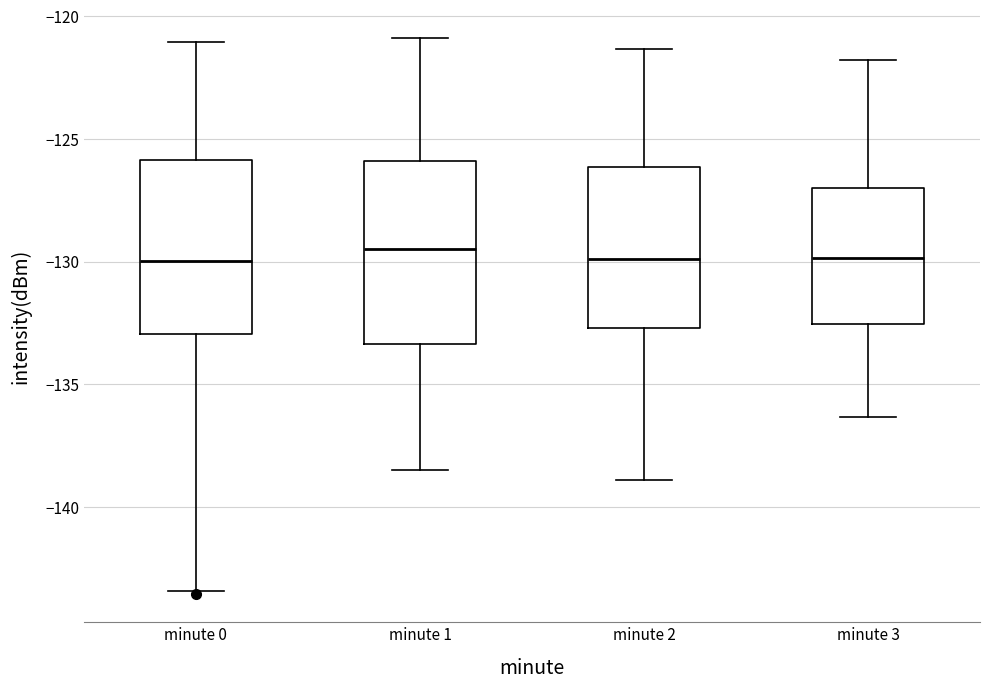

Reading left to right, read every box against the y-axis: the position of its median line, the range the box covers, and the ends of its whiskers. The values are not printed on the chart, so give them approximately, as read against the axis.

minute 0: median -130.0, box -133.0 to -126.0, whiskers -143.5 to -121.0
minute 1: median -129.5, box -133.5 to -126.0, whiskers -138.5 to -121.0
minute 2: median -130.0, box -132.5 to -126.0, whiskers -139.0 to -121.5
minute 3: median -130.0, box -132.5 to -127.0, whiskers -136.5 to -122.0